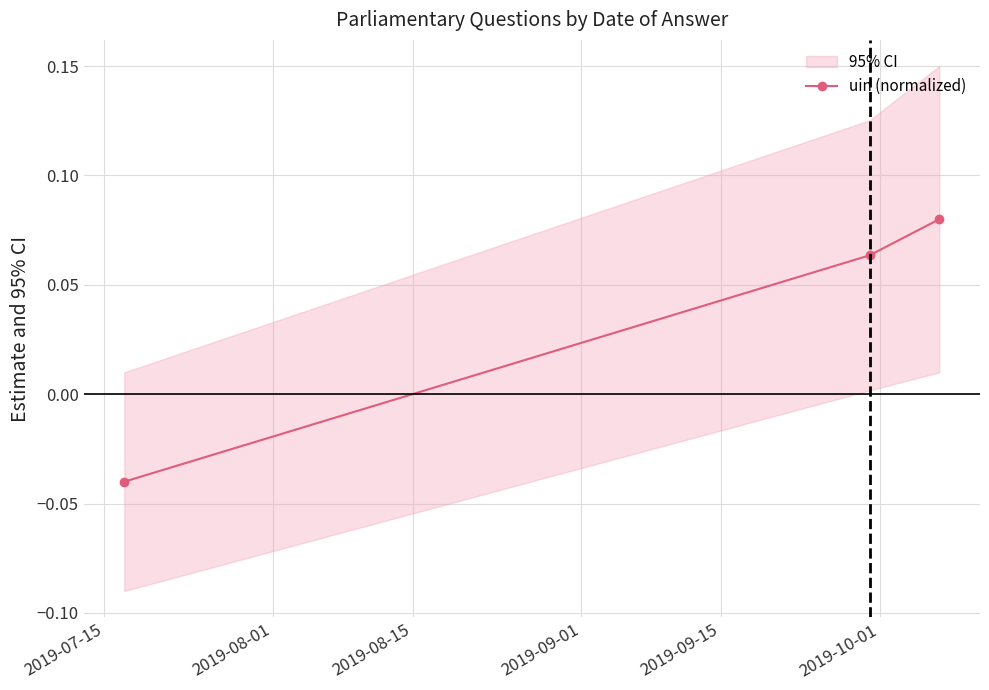

Count the values in the range 0 to 1.

2